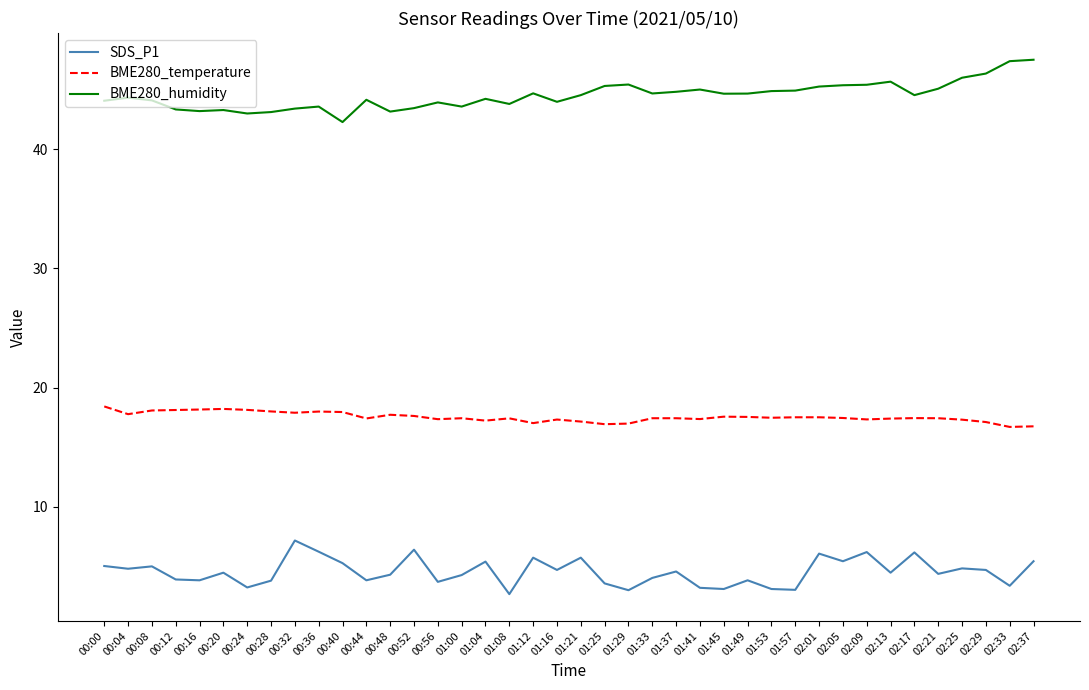

What is the lowest value of the BME280_humidity series?

42.3